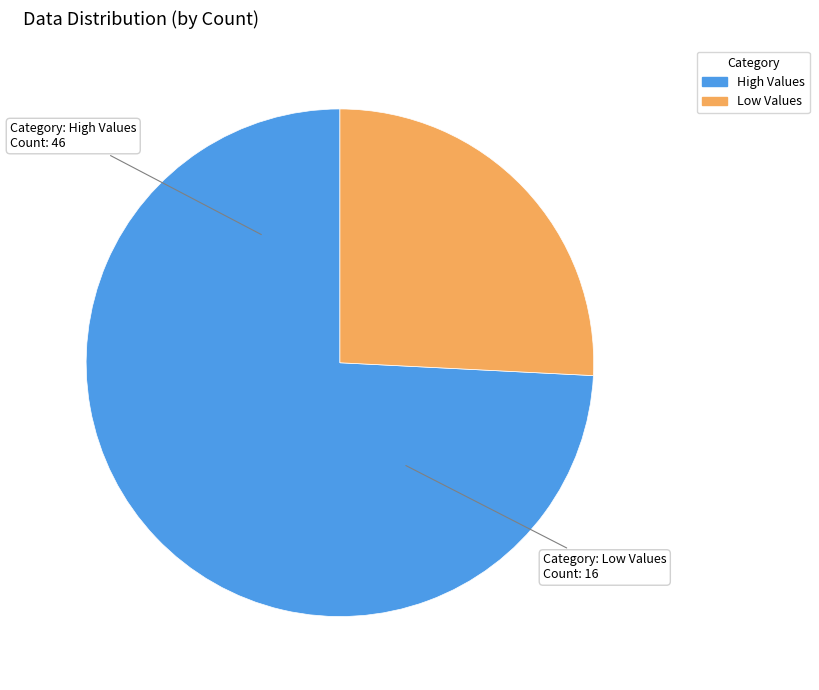

How many slices are in this pie chart?

2